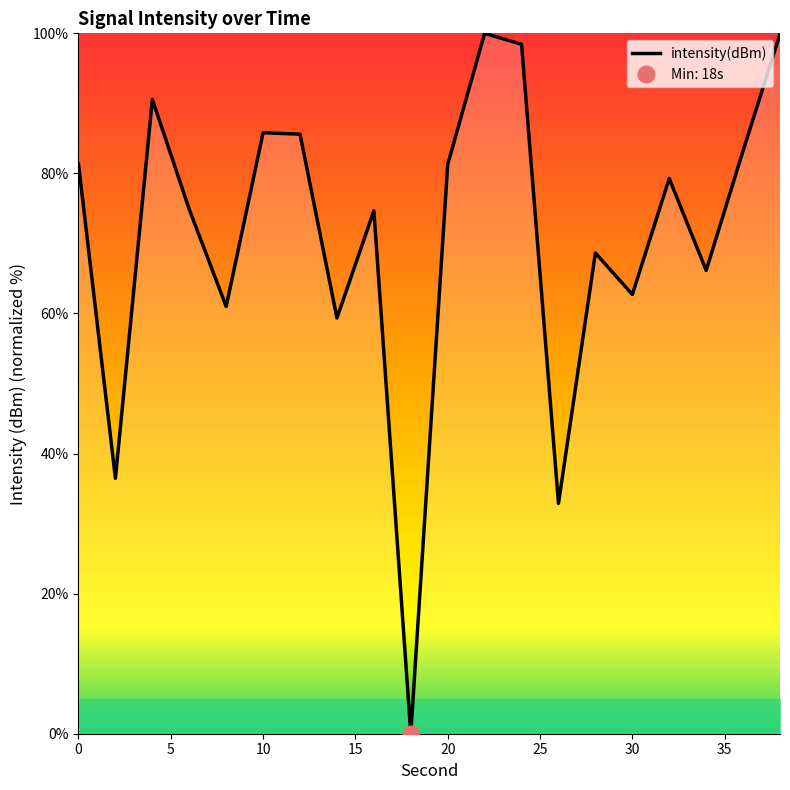

Reading left to right, what are all the values shown in this chart?

0=81.3	2=36.5	4=90.6	6=74.9	8=61.0	10=85.8	12=85.6	14=59.4	16=74.7	18=0.0	20=81.3	22=100.0	24=98.4	26=32.9	28=68.6	30=62.7	32=79.3	34=66.2	36=83.2	38=99.9